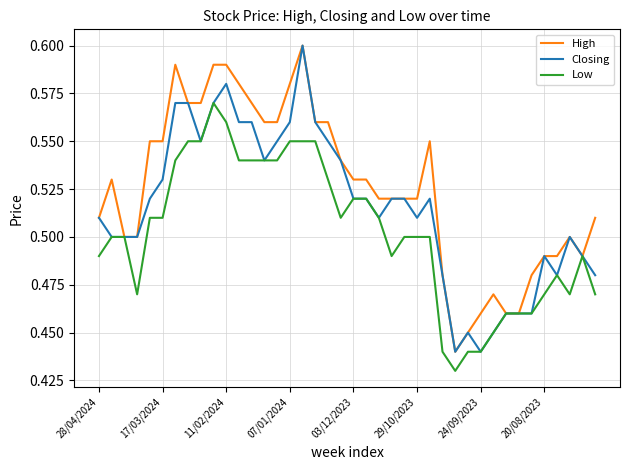

List the series in order of their overall mean, lowest first.

Low, Closing, High